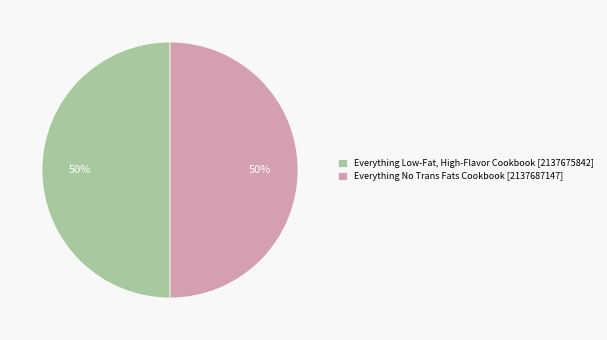

Approximately how many times larger is the value at Everything No Trans Fats Cookbook compared to Everything Low-Fat, High-Flavor Cookbook?

1.0